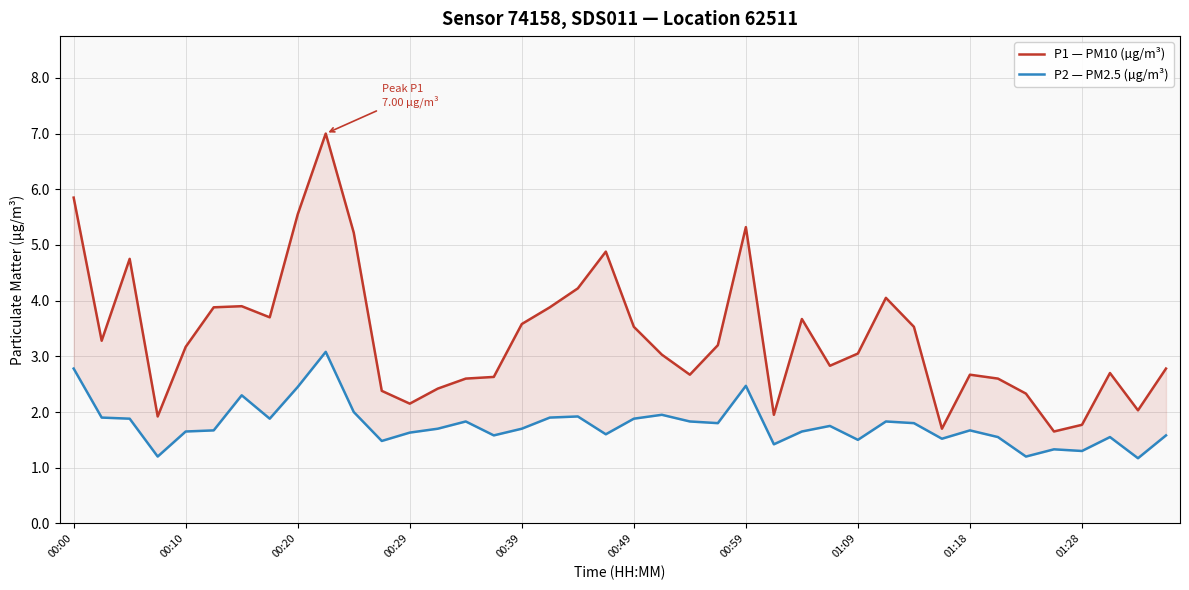

Which series changed the most between 01:28 and 36?

P1 — PM10 (µg/m³)